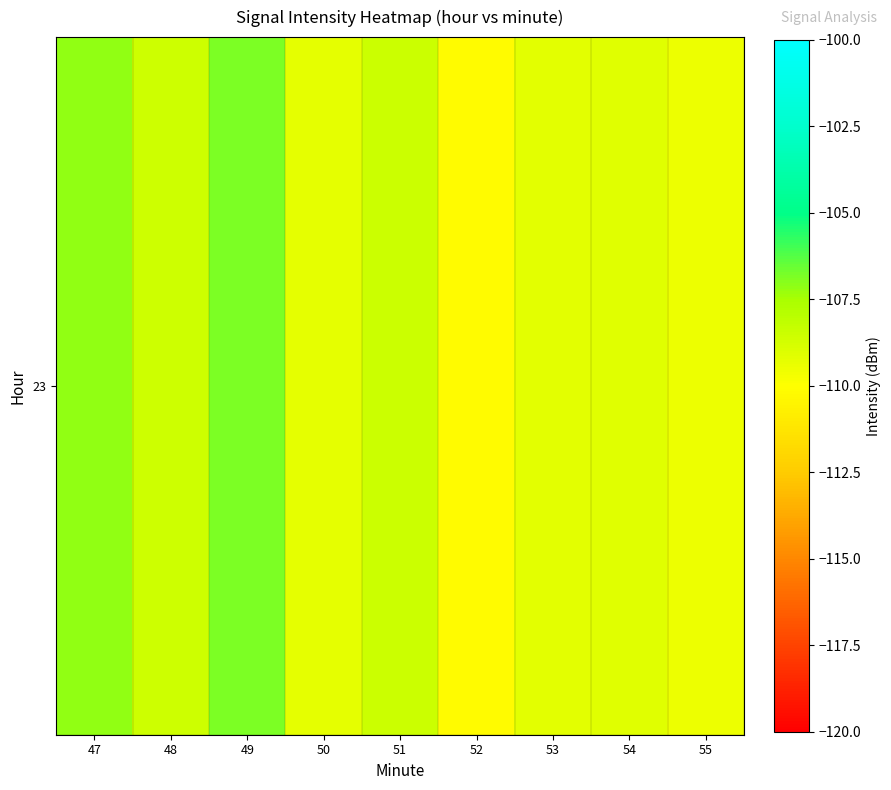

Reading left to right, extract all data points from this chart.

-107.1	-108.5	-106.8	-109.3	-108.4	-110.2	-109.2	-109.1	-109.5